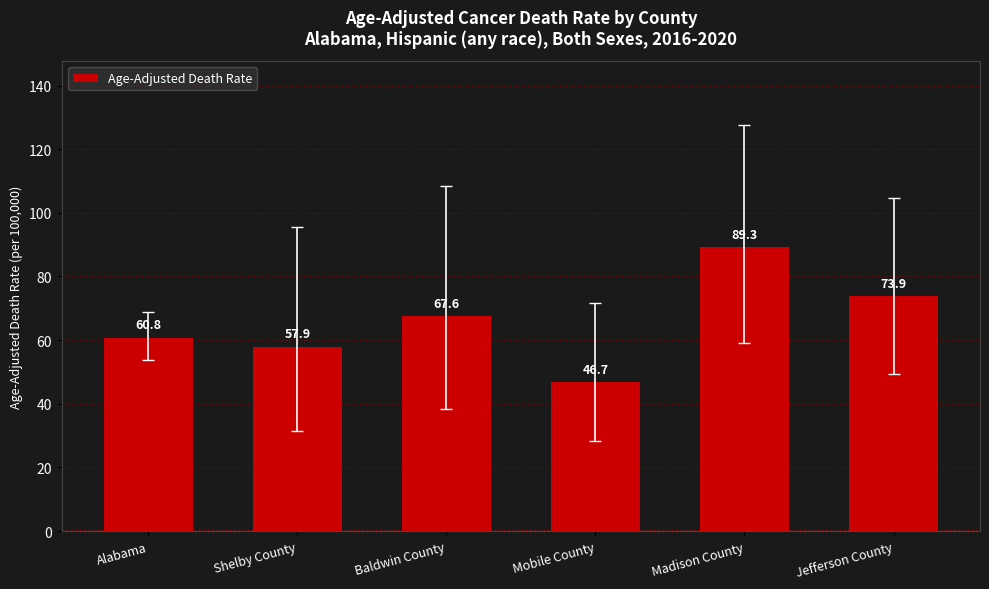

What is the difference between the second highest and minimum values?

27.2